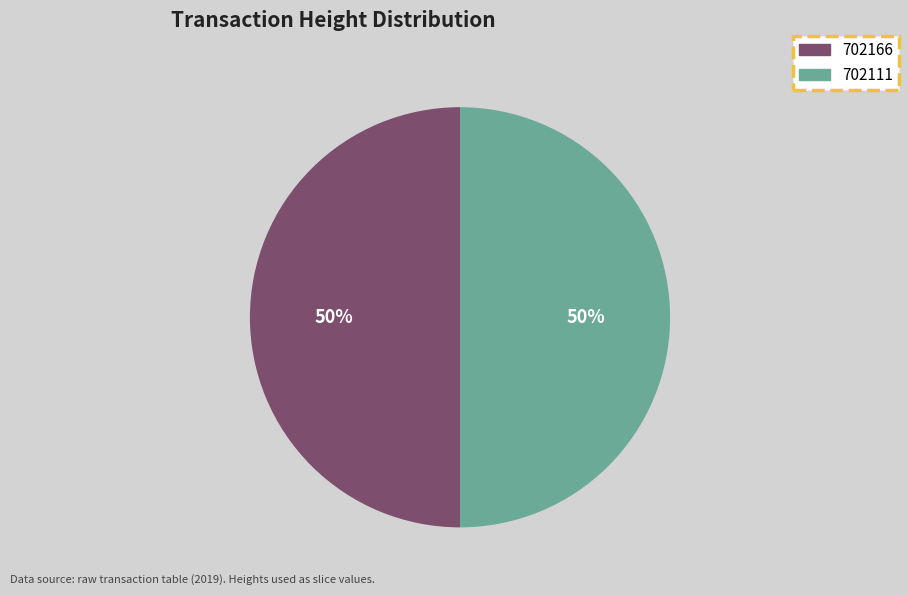

To the nearest percent, what is the average slice percentage?

50%